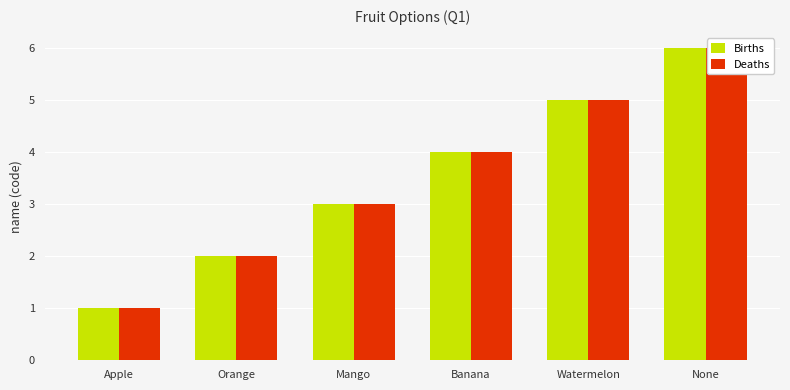

What is the sum of the Births values at None and Orange?

8